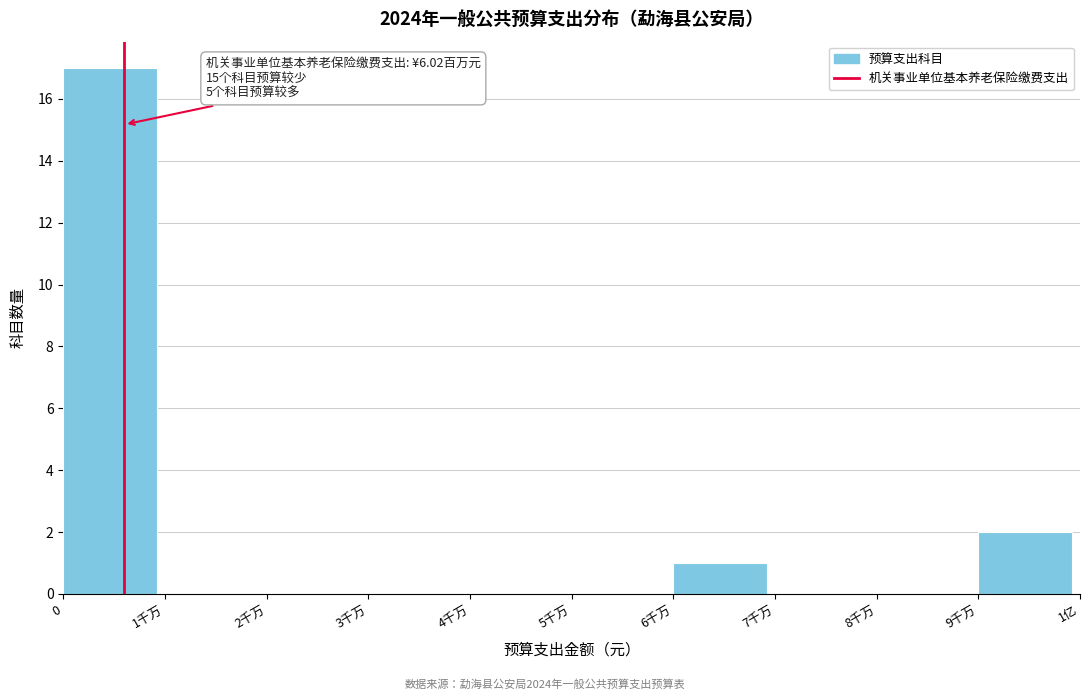

Reading left to right, list all the values displayed in this chart.

0=17	1千万=0	2千万=0	3千万=0	4千万=0	5千万=0	6千万=1	7千万=0	8千万=0	9千万=2